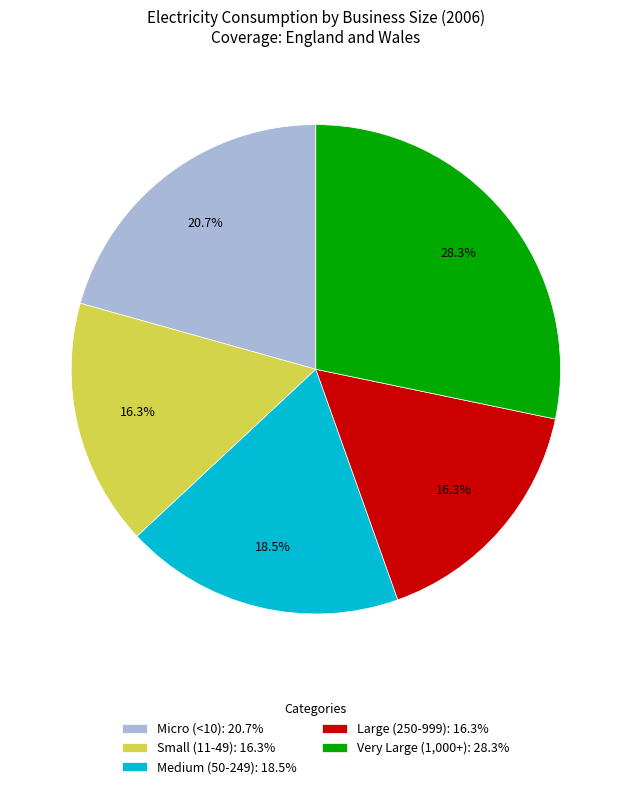

To the nearest percent, what is the difference between the largest and smallest slice percentages?

12%